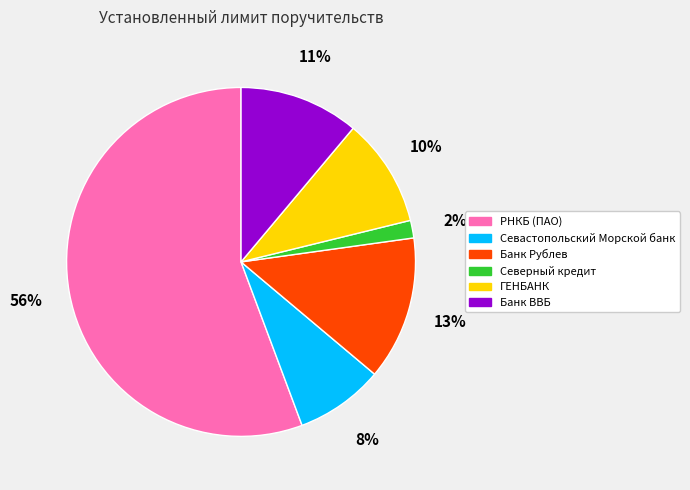

Approximately how many times larger is the value at Севастопольский Морской банк compared to ГЕНБАНК?

0.8